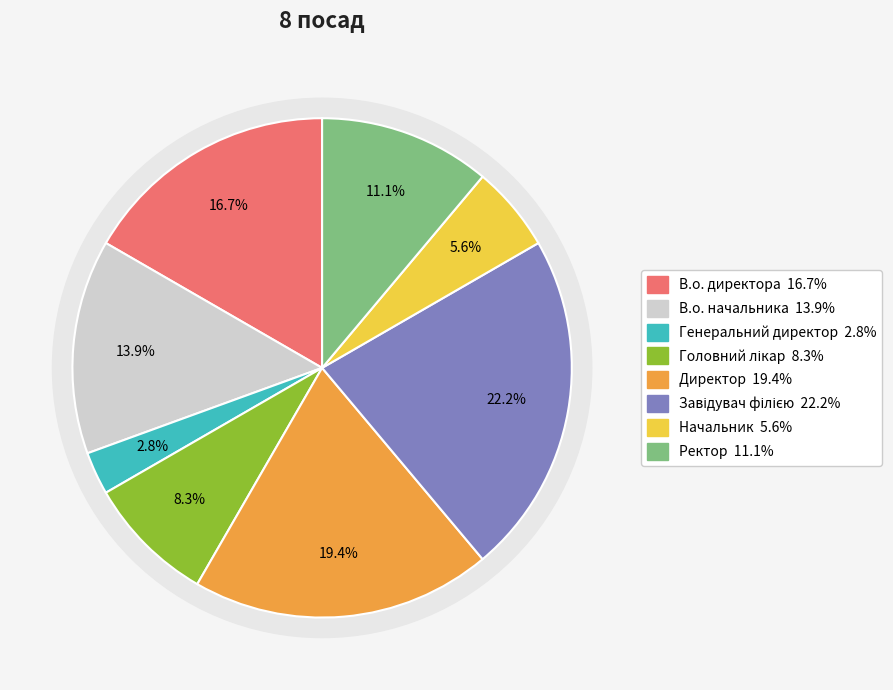

To the nearest percent, what portion does Ректор represent?

11%